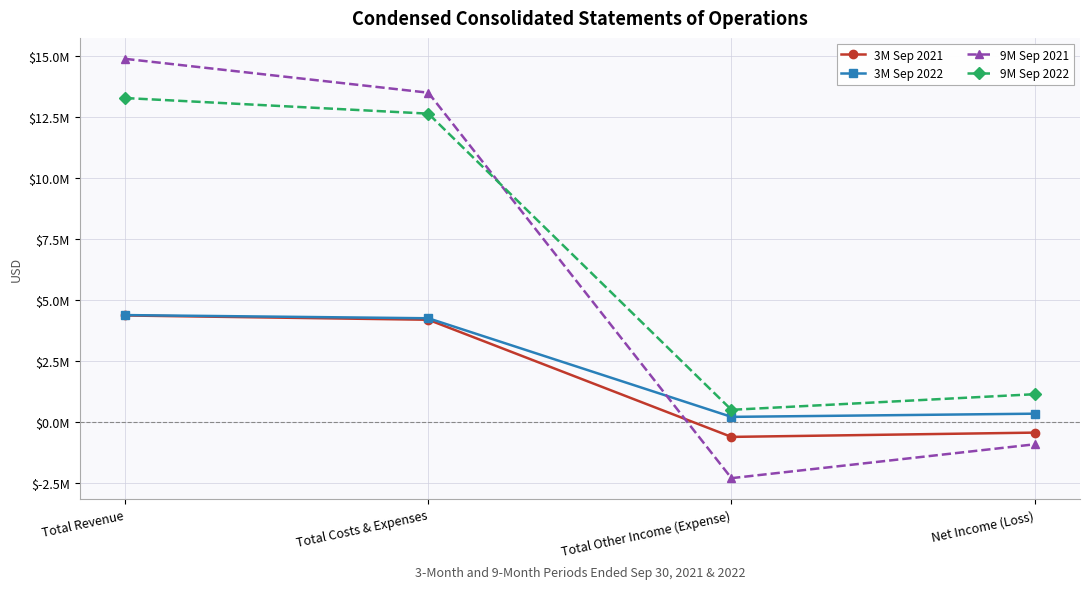

What are all the series names shown in the legend?

3M Sep 2021, 3M Sep 2022, 9M Sep 2021, 9M Sep 2022